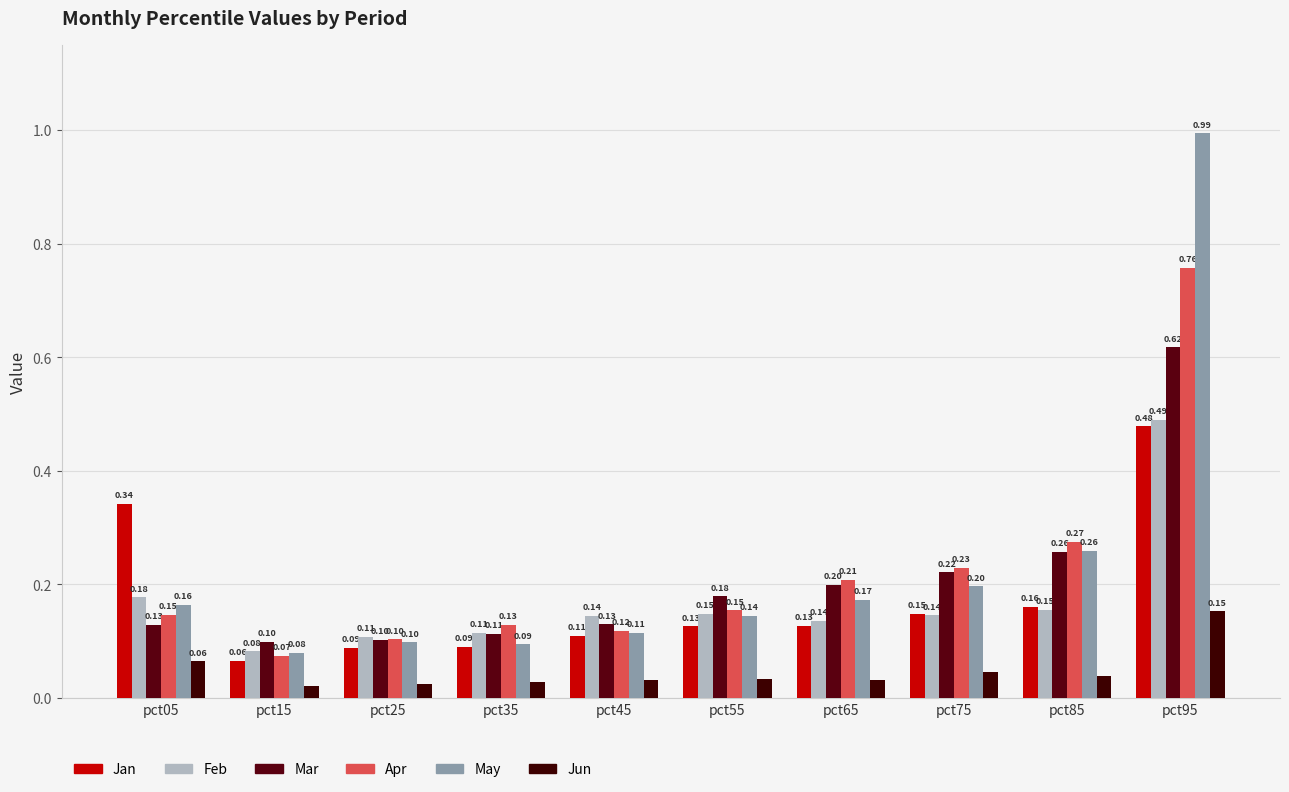

At which label is Apr closest to 0?

pct15